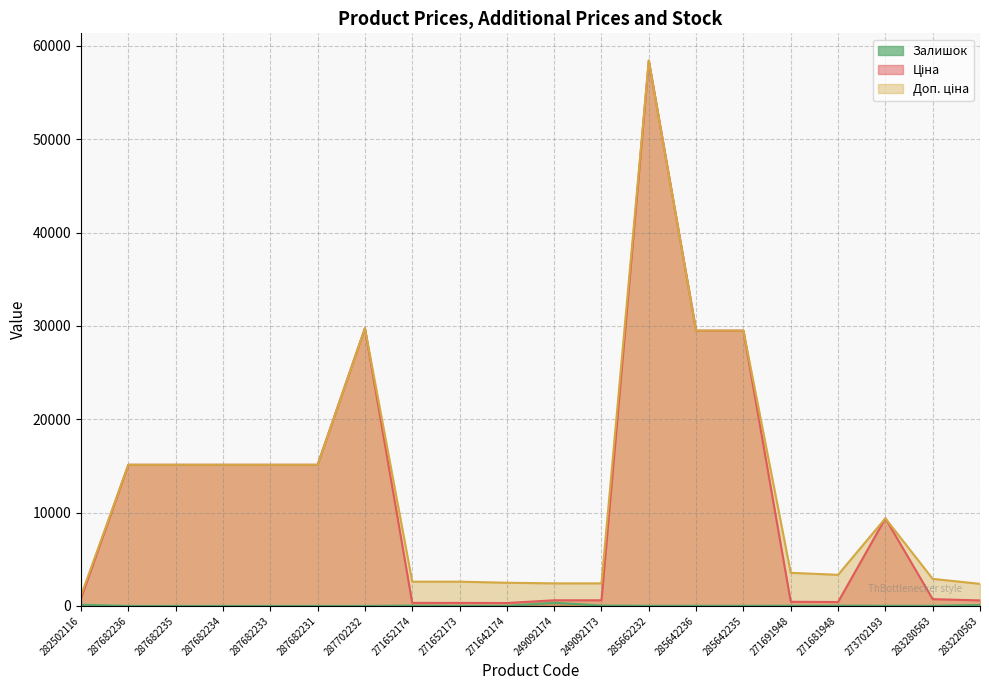

Which series has the widest spread of values?

Ціна